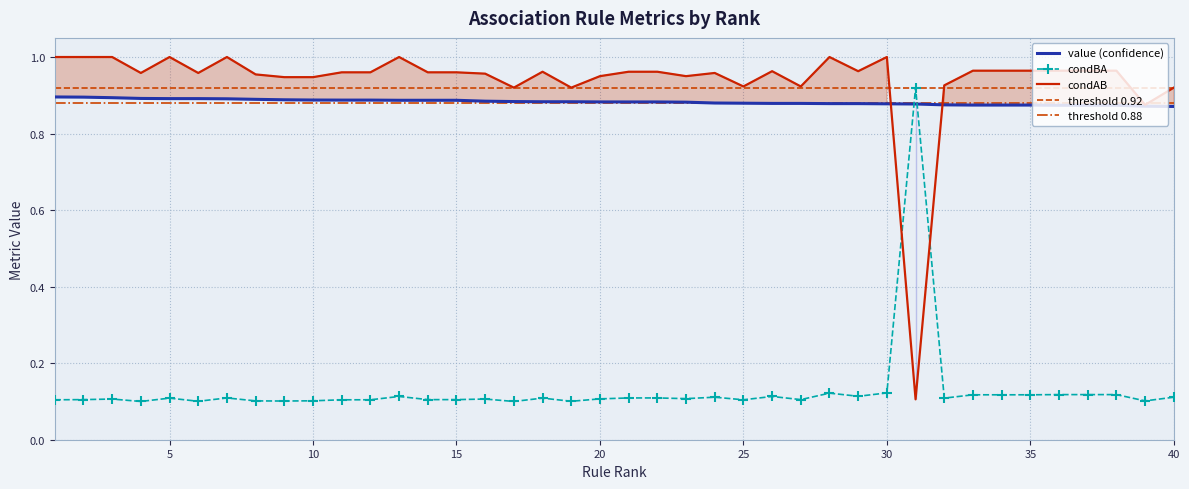

True or false: condAB and condBA intersect in this chart.

True